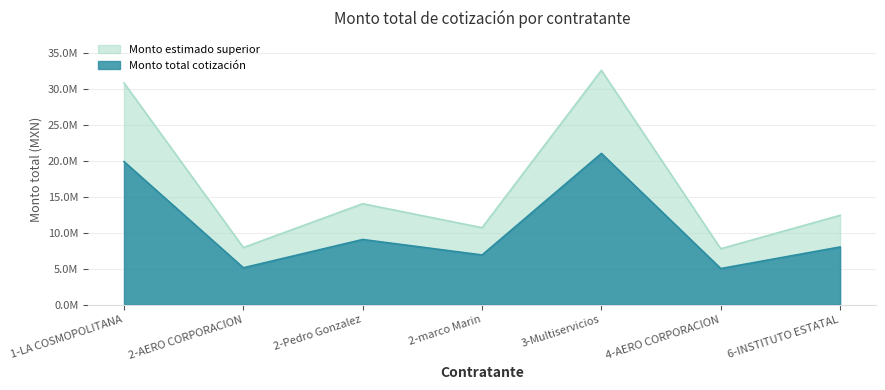

Is it true that the value at 2-marco Marin is 4463021.4?

False